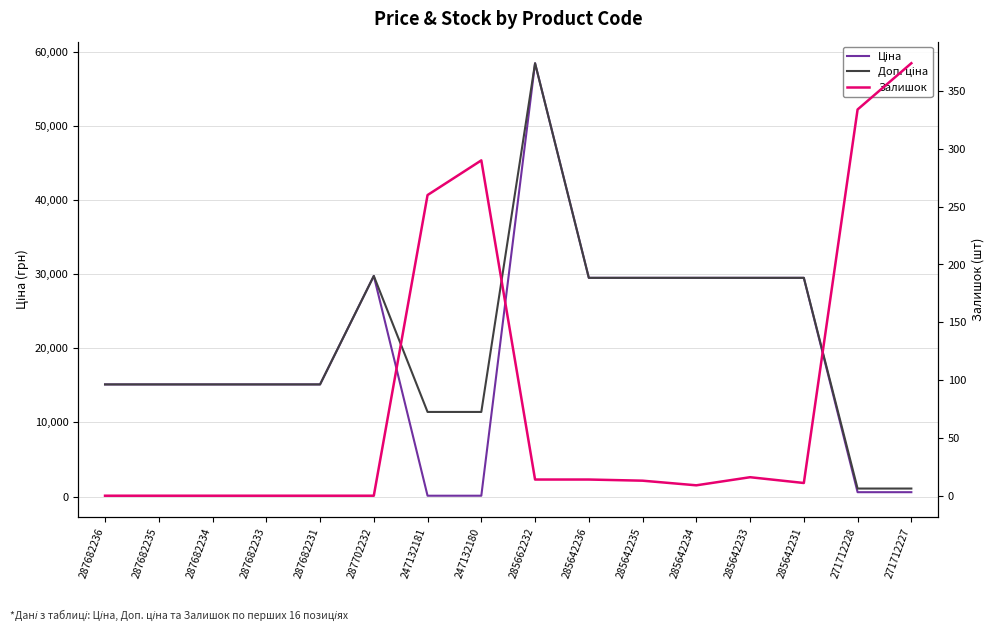

True or false: Залишок and Доп. ціна intersect in this chart.

False